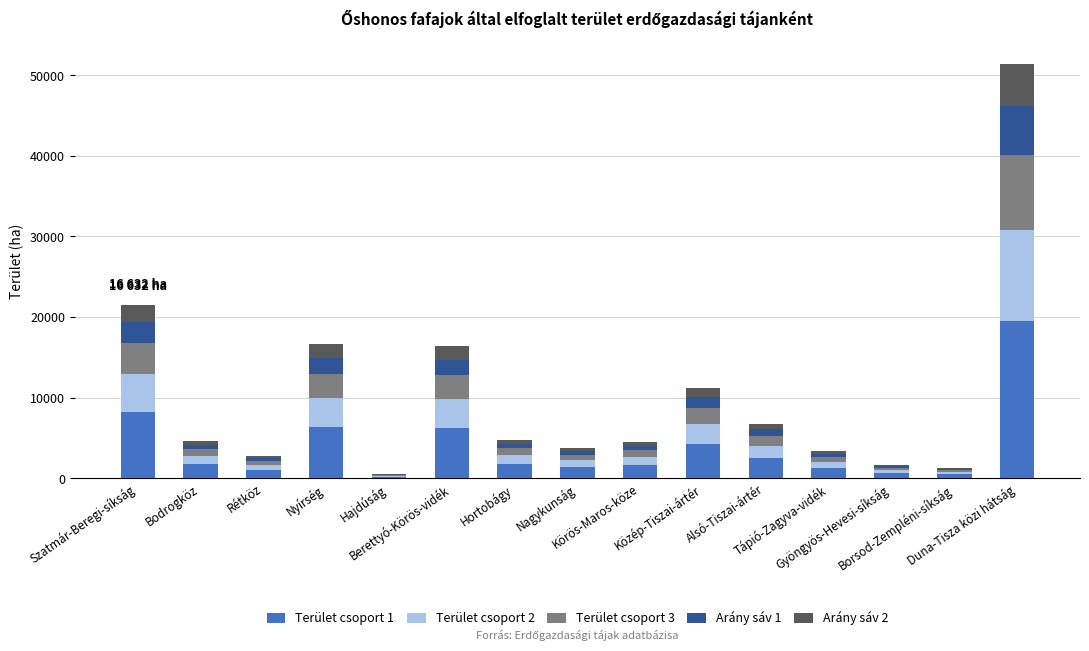

What is the maximum value for Terület csoport 1?

19518.5